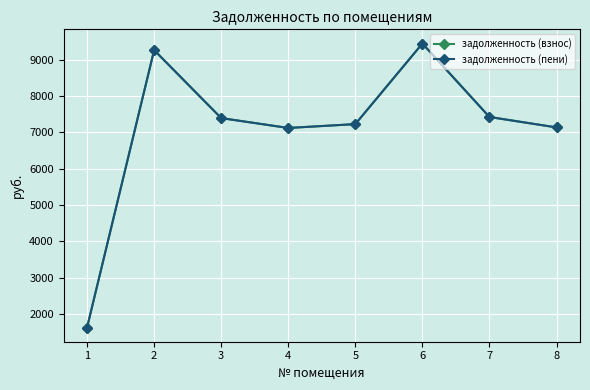

True or false: задолженность (пени) has a value of 7138.1 at 8.

True